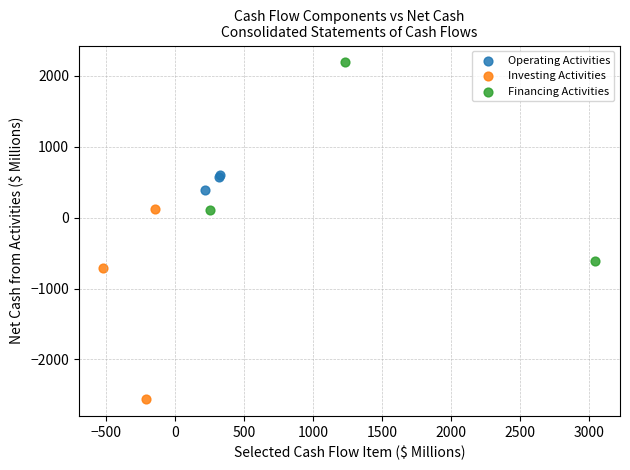

Which series reaches the maximum Y coordinate?

Financing Activities